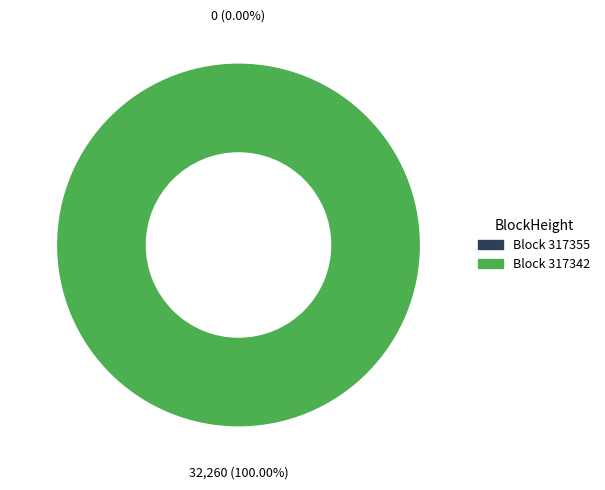

Does 317355 account for over 50% of the chart?

No